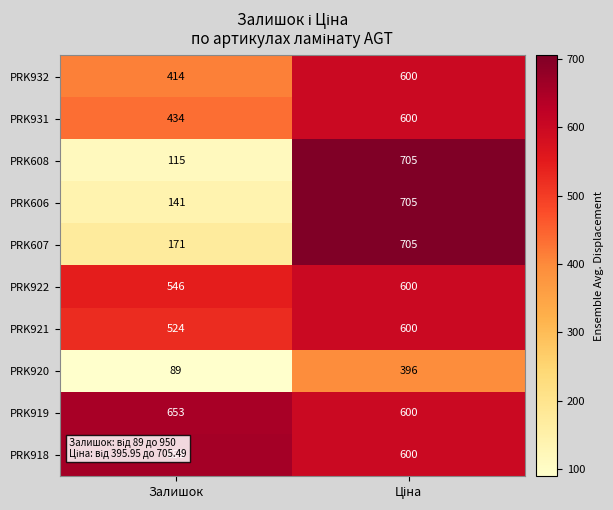

Which series has the largest total across all categories?

PRK918